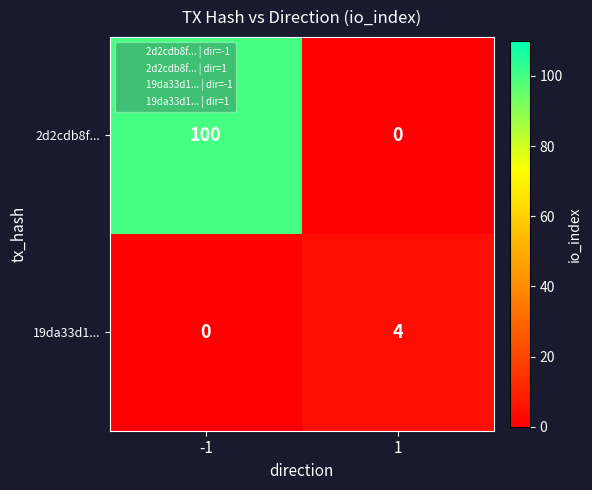

What is the difference between the maximum and minimum values in the 19da33d1... series?

4